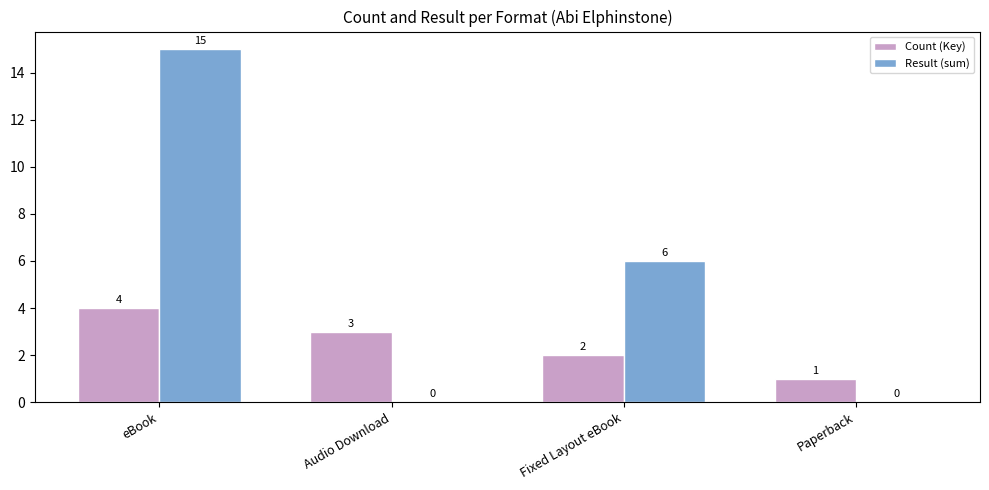

What is the maximum value shown in the chart?

15